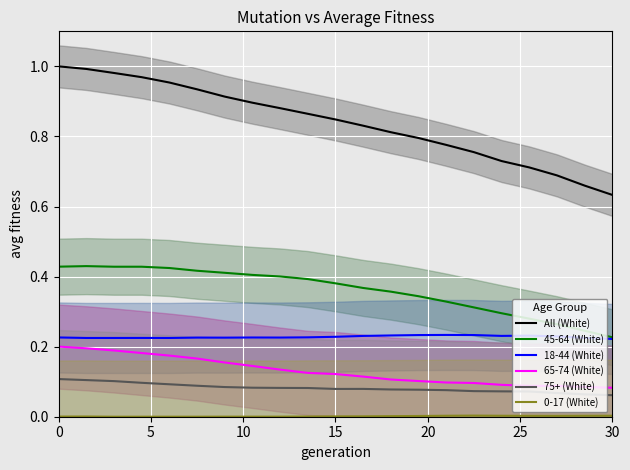

What is the difference between the maximum and minimum values in the 45-64 (White) series?

0.2